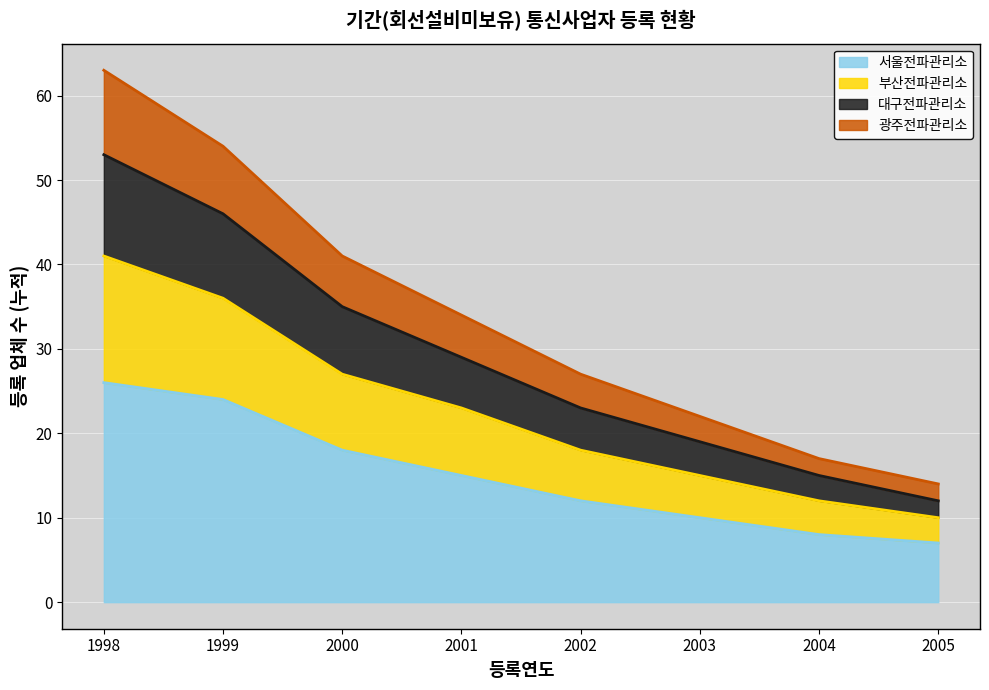

At which category is the sum across all series the highest?

1998